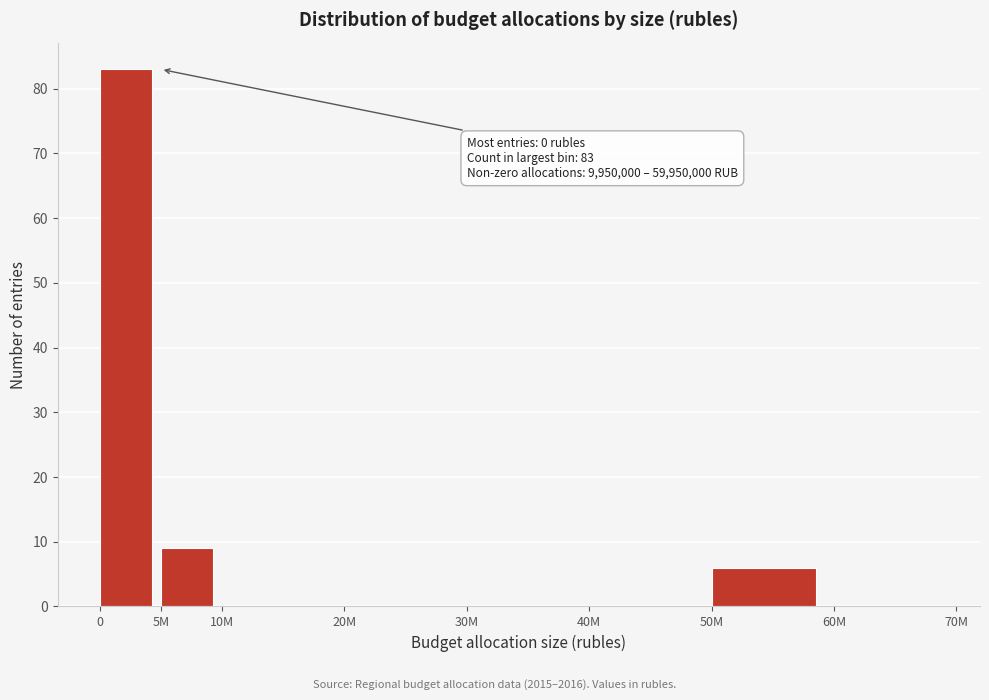

Reading left to right, list all the values displayed in this chart.

0=83	5M=9	10M=0	20M=0	30M=0	40M=0	50M=6	60M=0